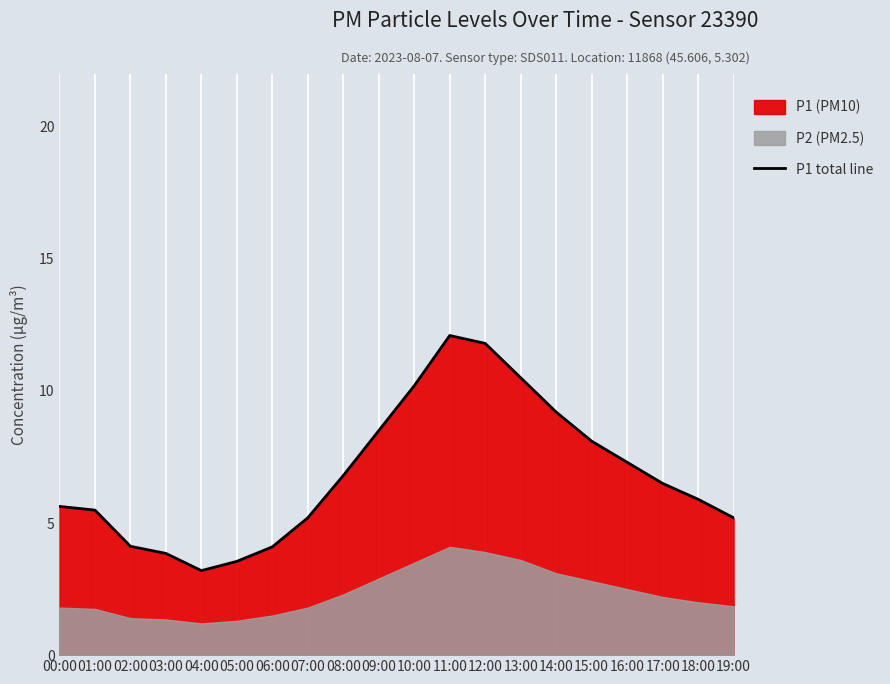

How many lines are shown in the chart?

1